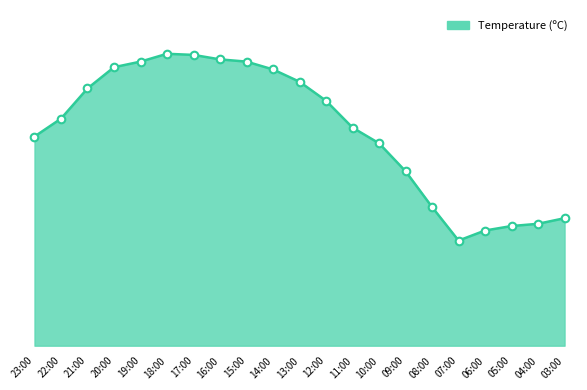

Which has a higher value, 21:00 or 11:00?

21:00